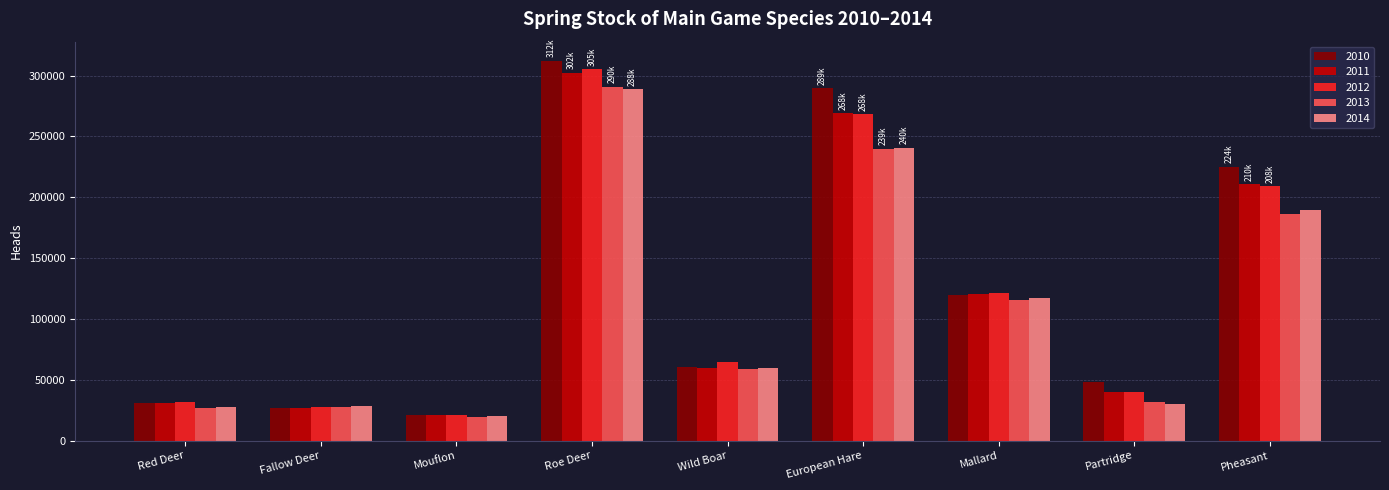

What is the sum of all 2011 values?

1079692